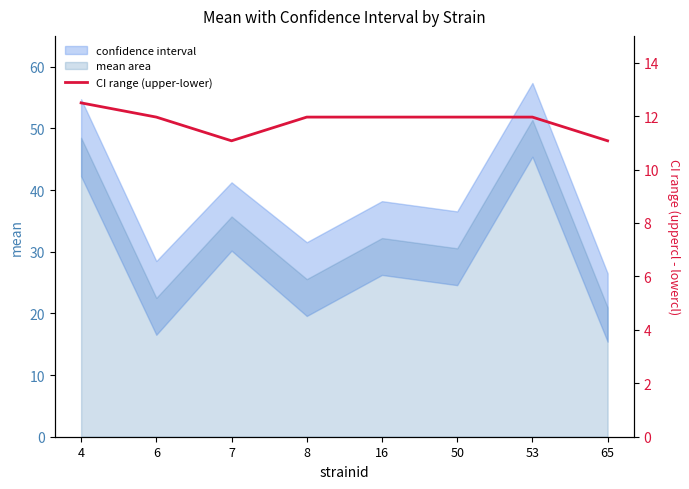

Where is the data nearest to the value 11?

7